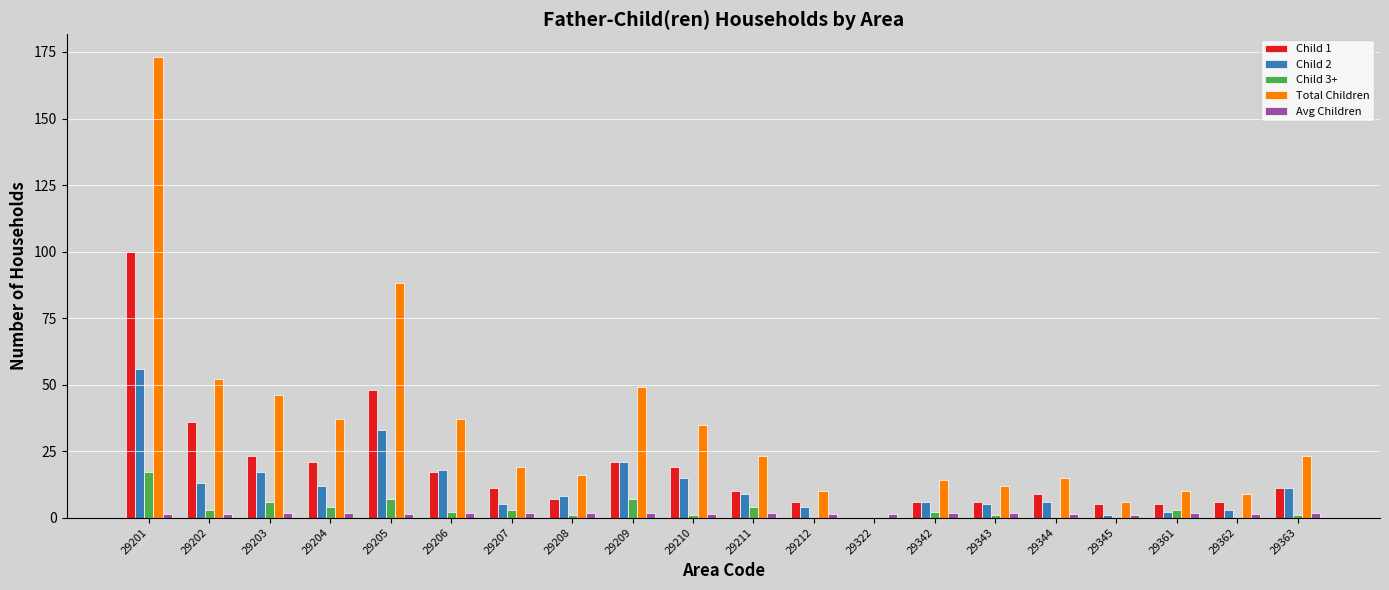

What is the greatest value displayed?

173.0